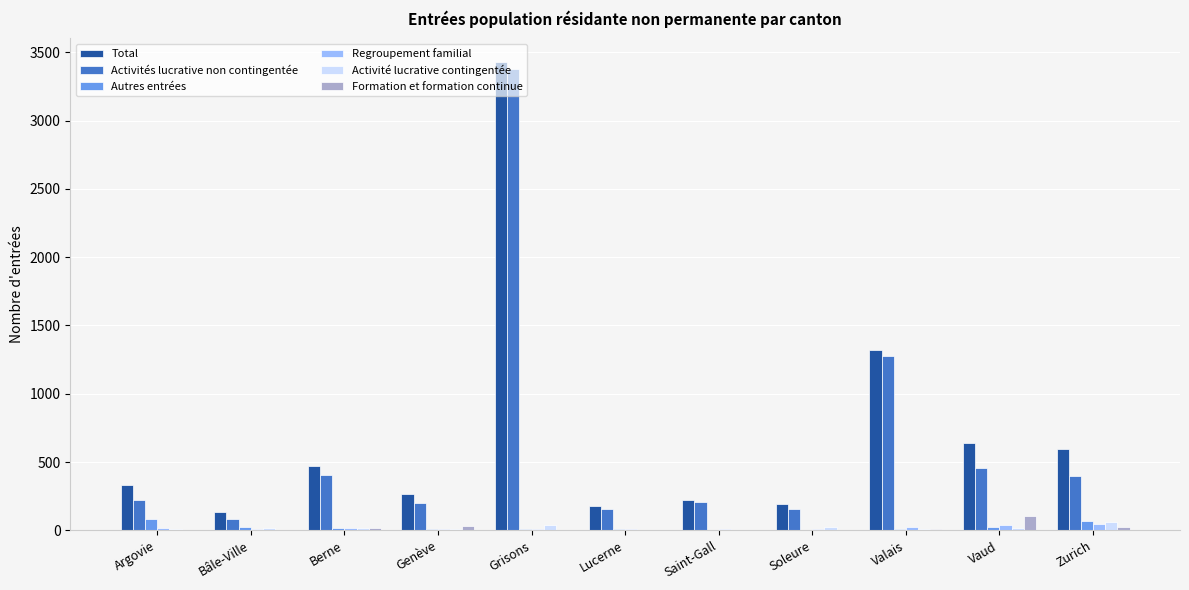

What is the maximum value shown in the chart?

3430